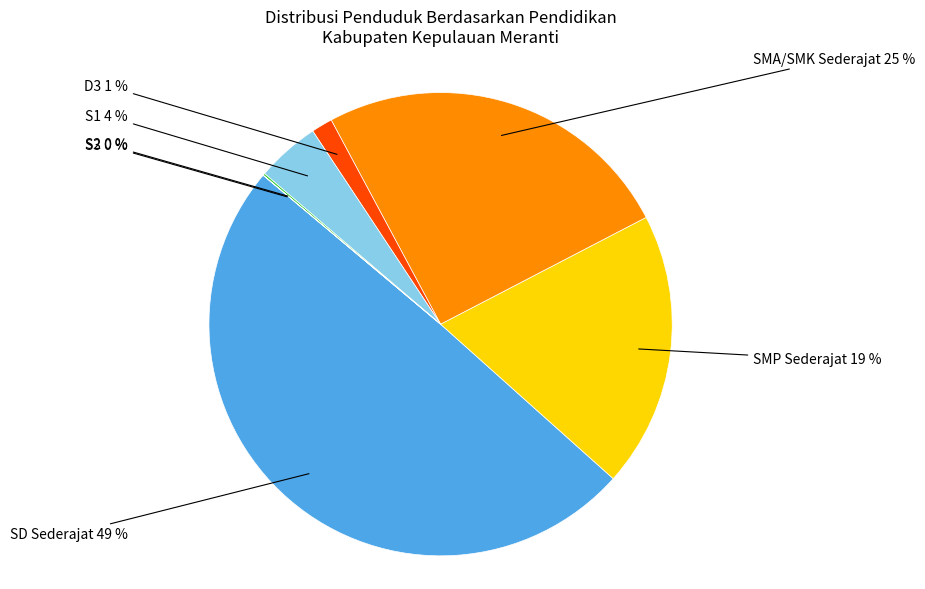

To the nearest percent, what is the average slice percentage?

14%